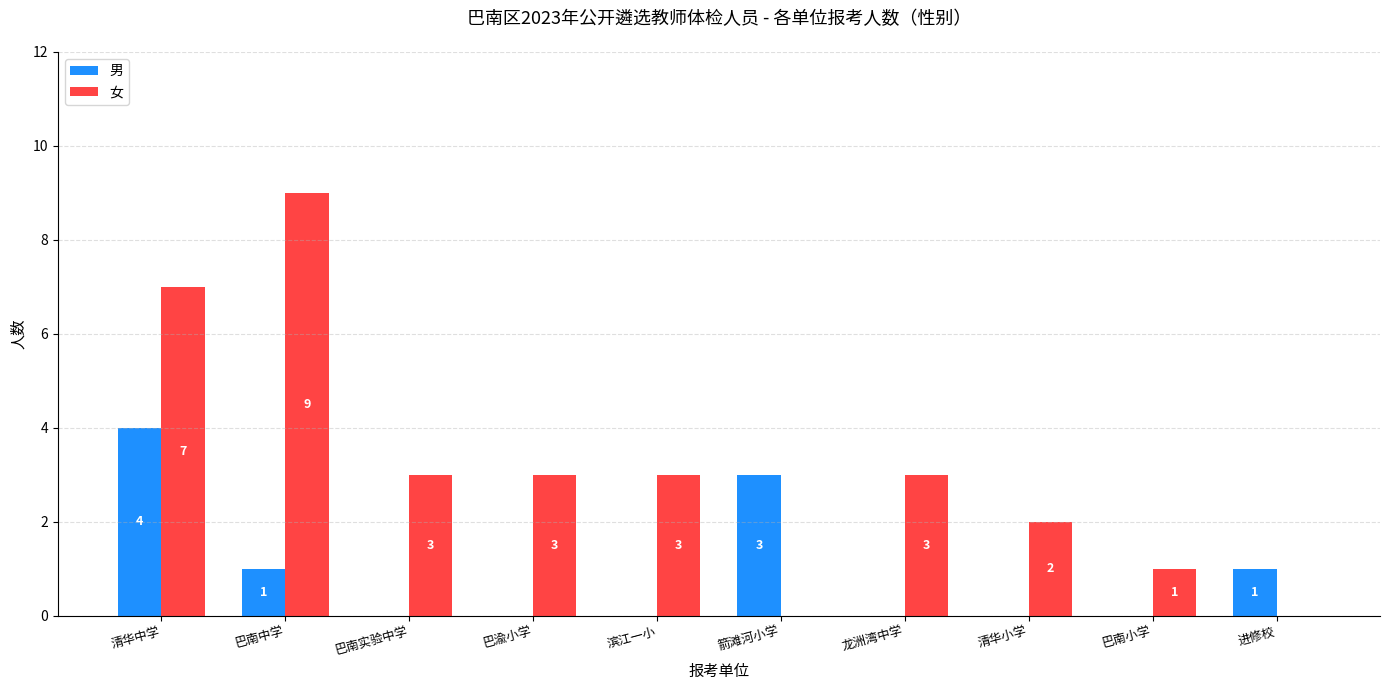

Between 清华小学 and 巴南小学, which series saw the biggest shift?

女